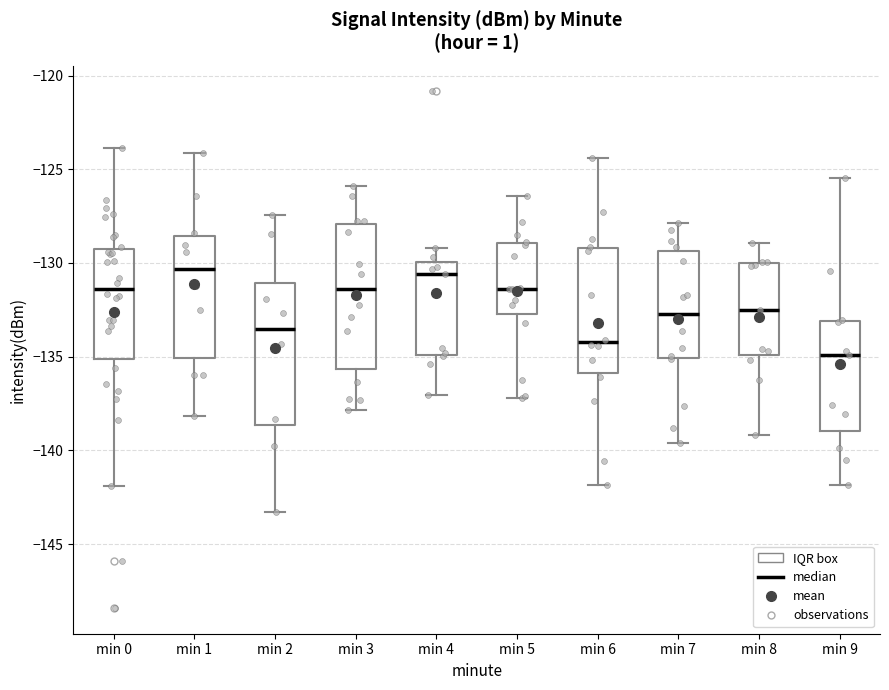

Reading left to right, transcribe this box plot: for each box, give where its median line is, the range the box spans, and where its two whiskers end, as read against the y-axis. The values are not printed on the chart, so give them approximately, as read against the axis.

min 0: median -131.5, box -135.0 to -129.0, whiskers -142.0 to -124.0
min 1: median -130.5, box -135.0 to -128.5, whiskers -138.0 to -124.0
min 2: median -133.5, box -138.5 to -131.0, whiskers -143.5 to -127.5
min 3: median -131.5, box -135.5 to -128.0, whiskers -138.0 to -126.0
min 4: median -130.5, box -135.0 to -130.0, whiskers -137.0 to -129.0
min 5: median -131.5, box -132.5 to -129.0, whiskers -137.0 to -126.5
min 6: median -134.0, box -136.0 to -129.0, whiskers -142.0 to -124.5
min 7: median -132.5, box -135.0 to -129.5, whiskers -139.5 to -128.0
min 8: median -132.5, box -135.0 to -130.0, whiskers -139.0 to -129.0
min 9: median -135.0, box -139.0 to -133.0, whiskers -142.0 to -125.5